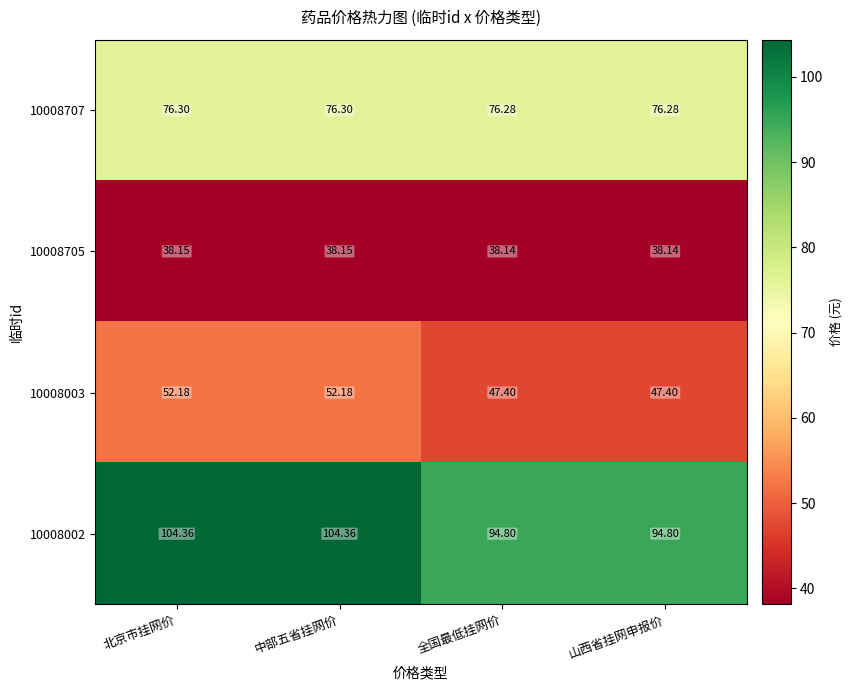

Is the value of 10008003 at 北京市挂网价 greater than the value of 10008002 at 北京市挂网价?

No